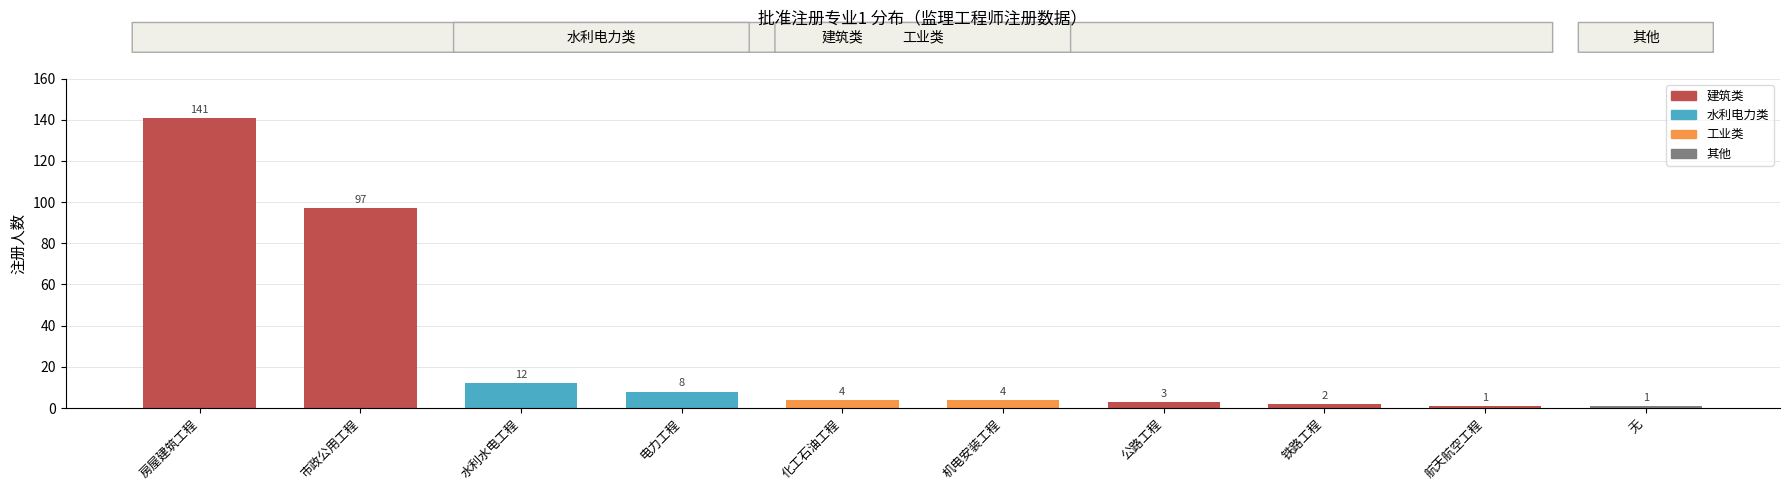

What is the value of the 2nd bar from the left?

97